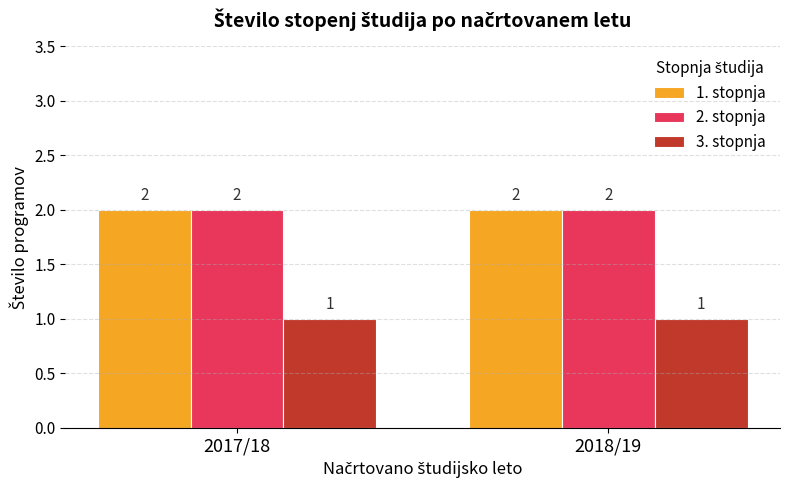

Reading left to right, what are all the values shown in this chart?

1. stopnja: 2	2
2. stopnja: 2	2
3. stopnja: 1	1